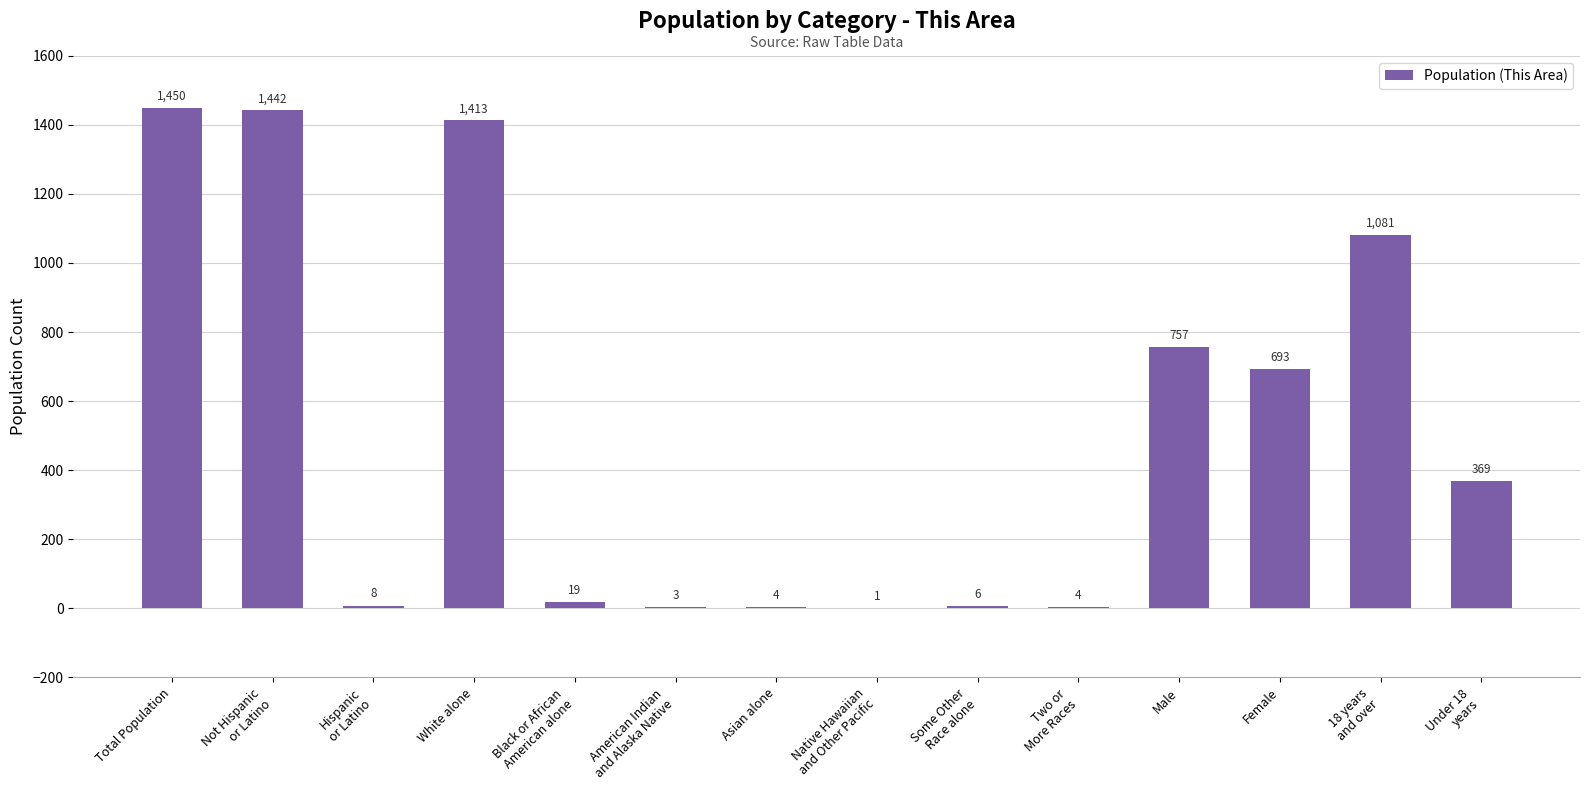

At which category does the chart reach its peak across all series?

Total Population